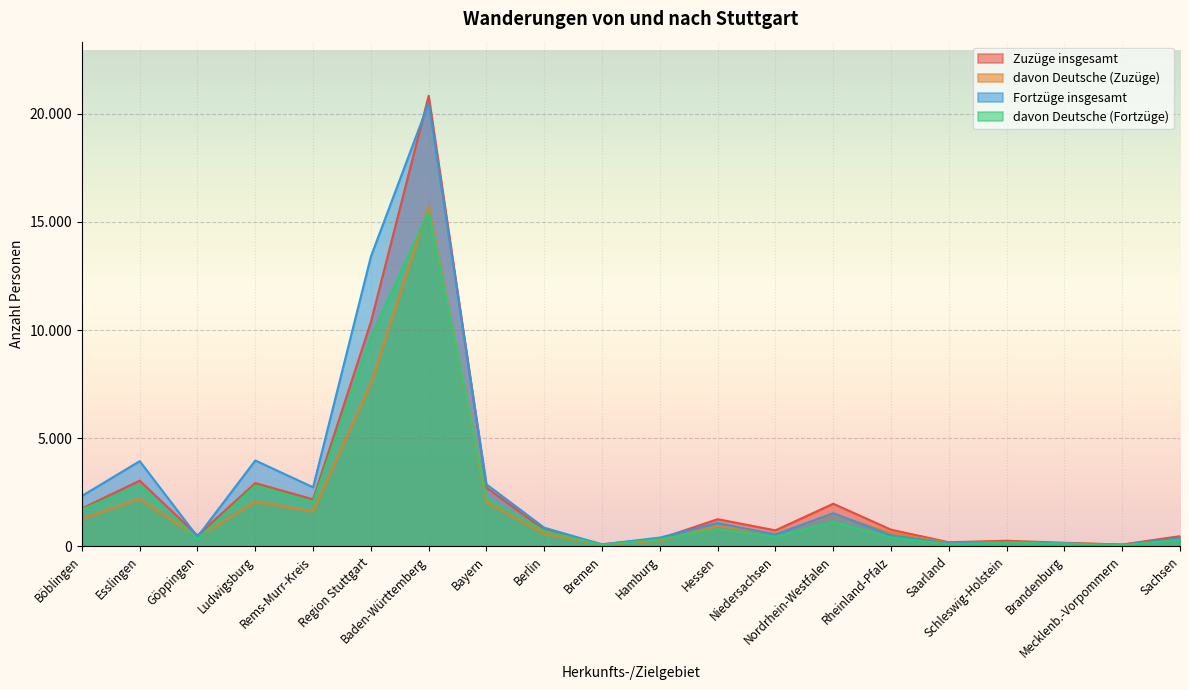

Which has a higher value, Region Stuttgart or Böblingen?

Region Stuttgart